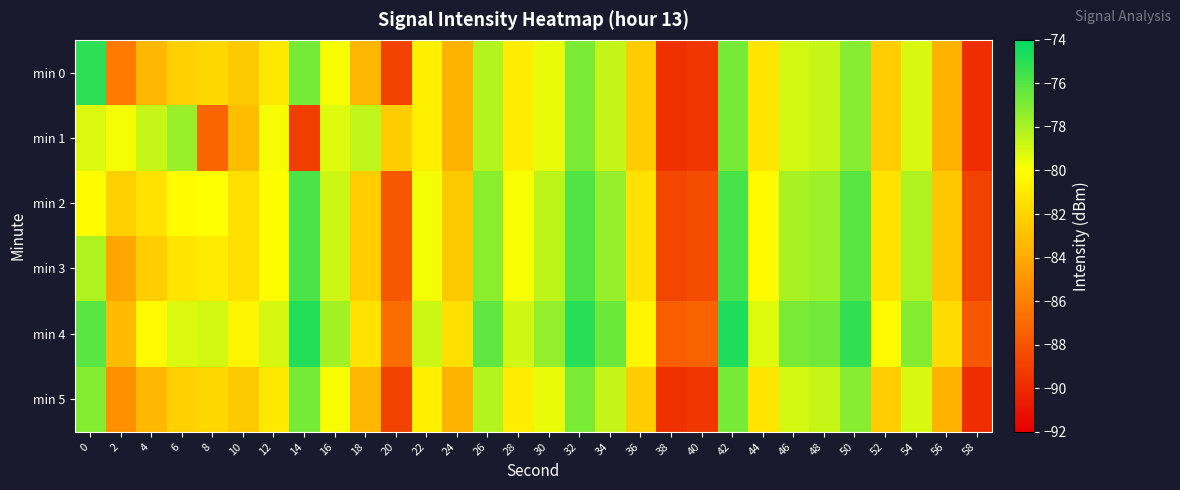

What is the spread (max minus min) of values at 28?

2.0